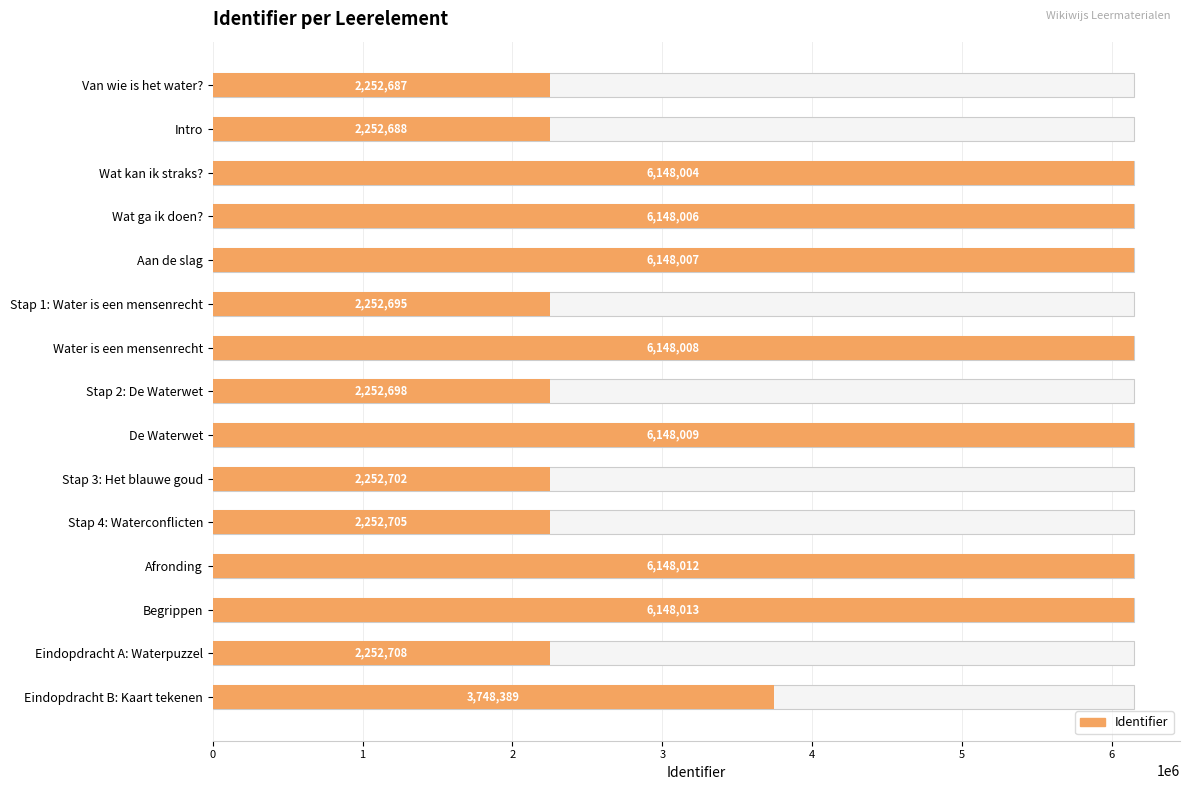

What is the maximum value shown in the chart?

6148013